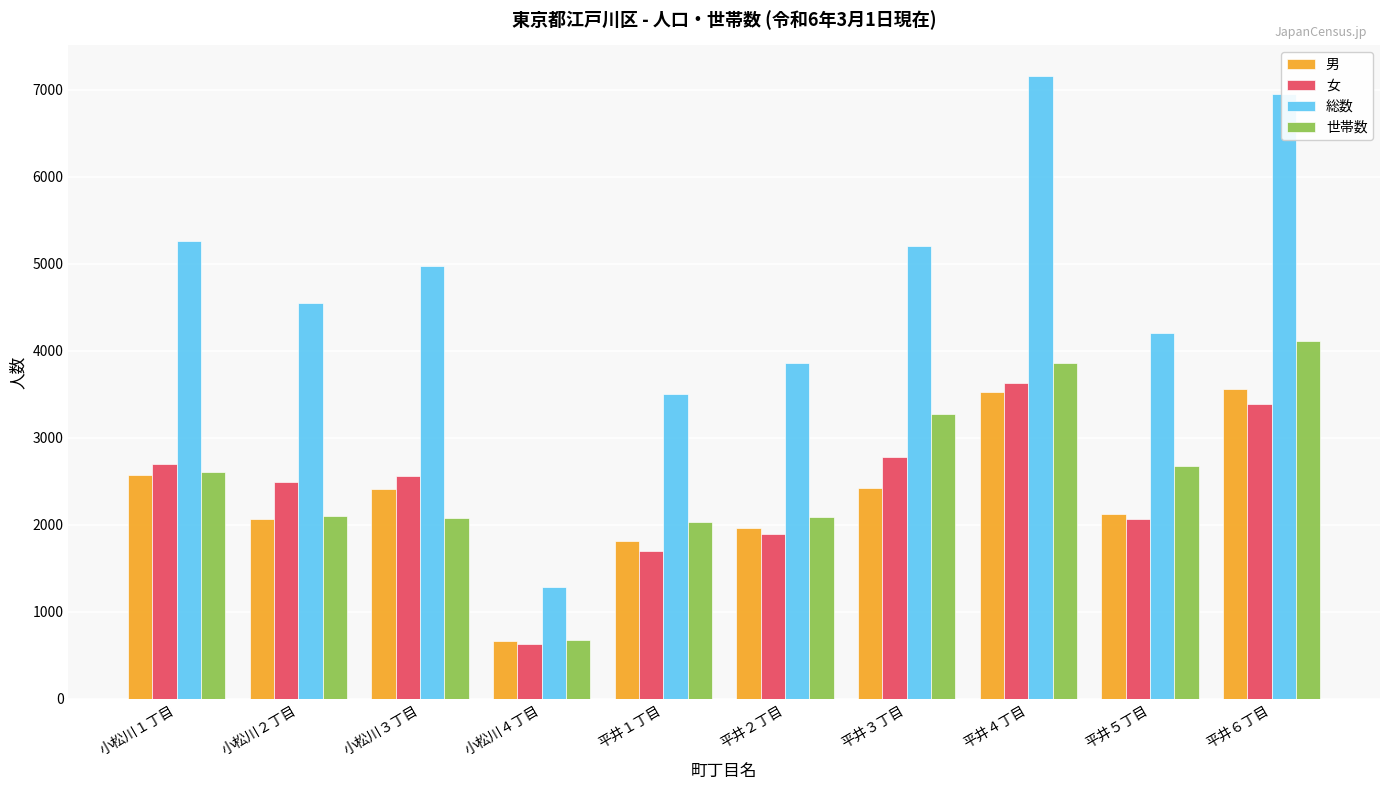

What is the minimum value shown in the chart?

626